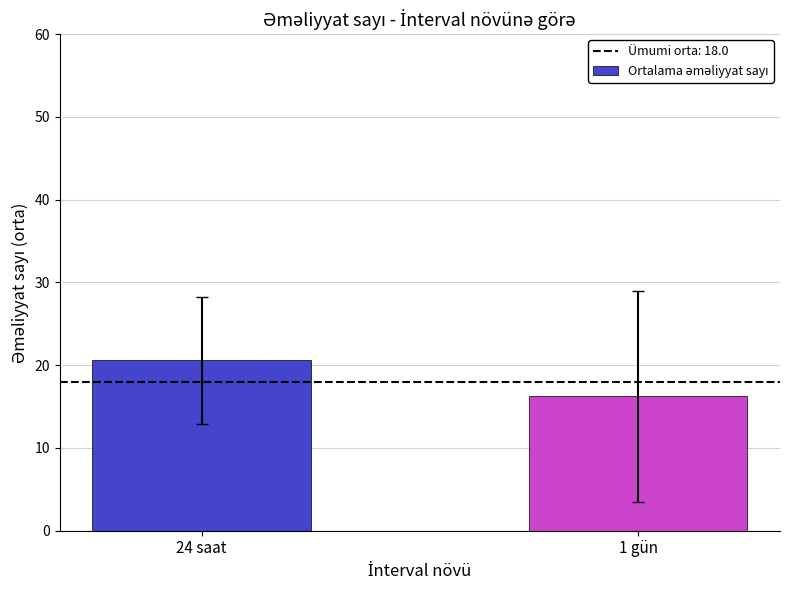

What is the change in value from 24 saat to 1 gün?

-4.4